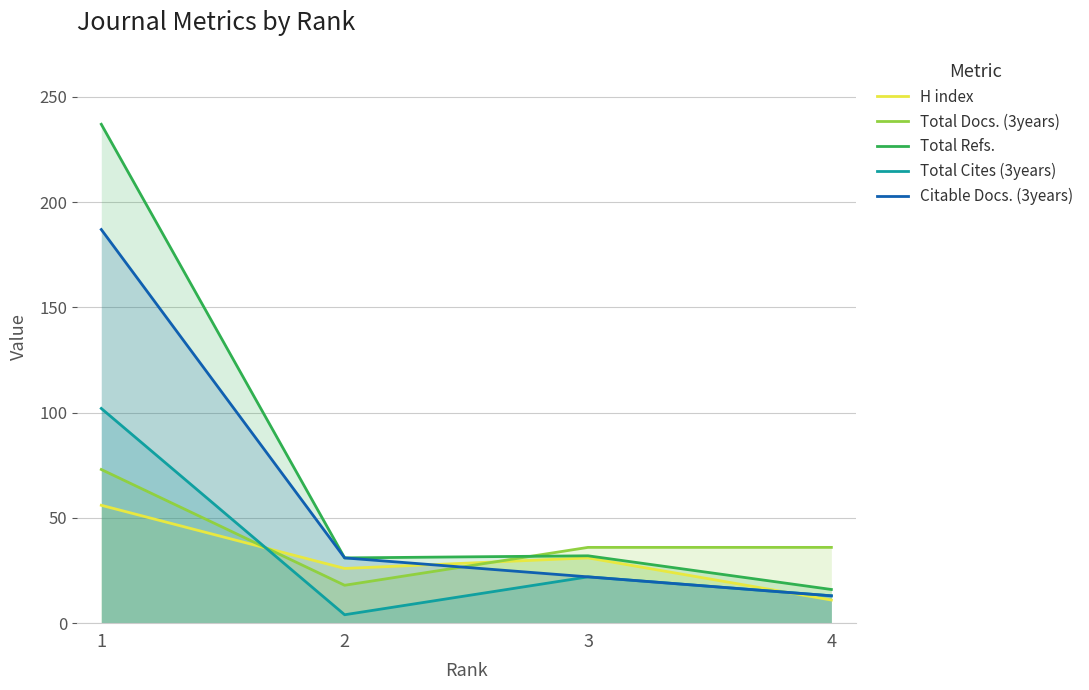

Which category has the lowest value in the Total Docs. (3years) series?

2